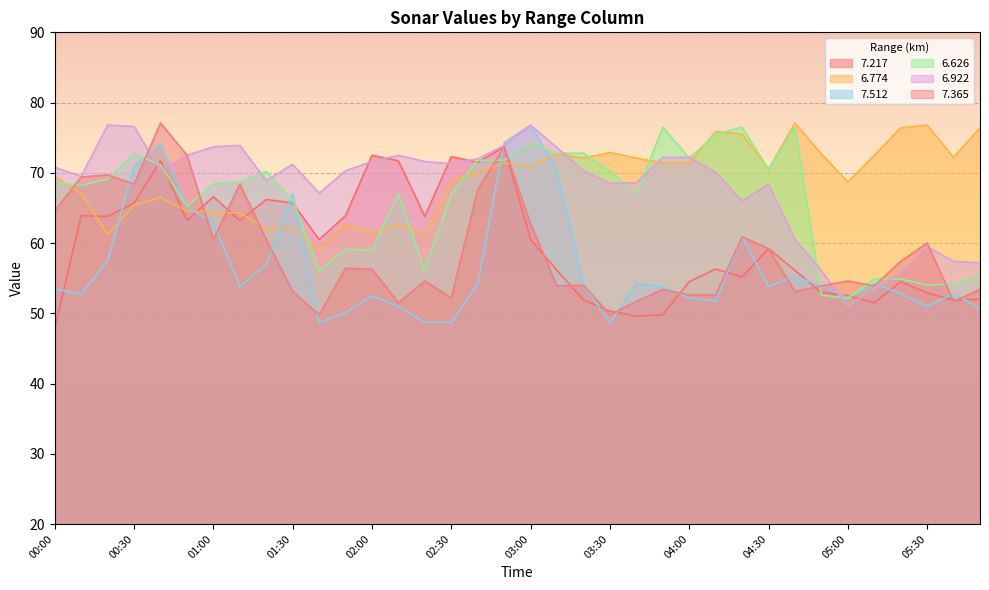

Where does the   7.217 series first go above 60?

00:10